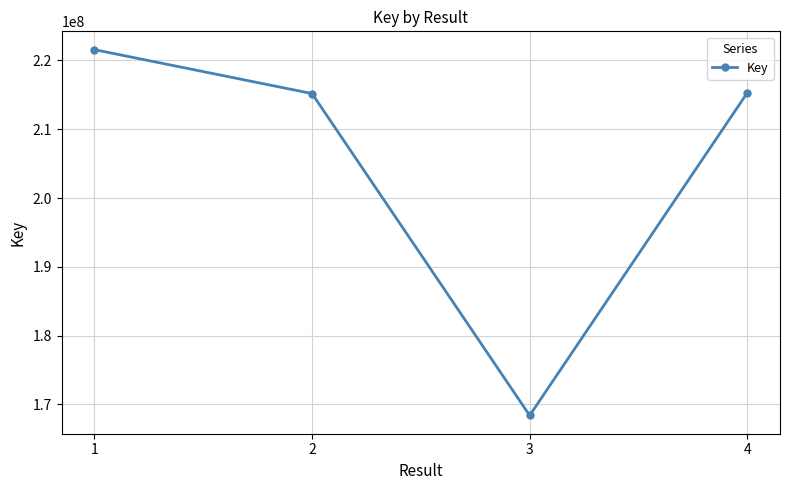

Count the number of data series in this chart.

1